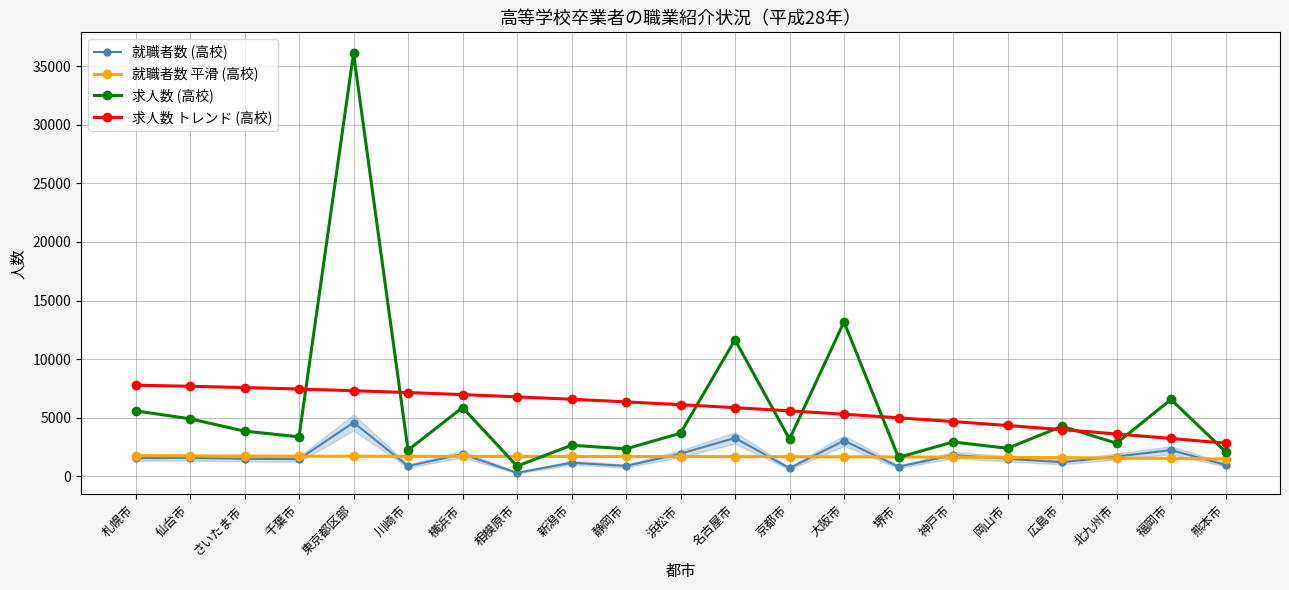

Where is the first local maximum for 求人数 (高校)?

東京都区部